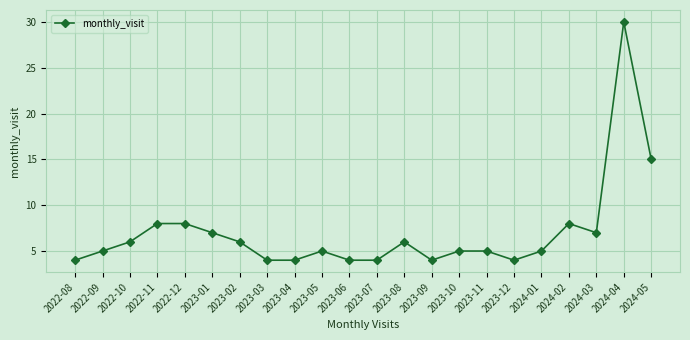

Reading right to left, what are all the values shown in this chart?

2024-05=15	2024-04=30	2024-03=7	2024-02=8	2024-01=5	2023-12=4	2023-11=5	2023-10=5	2023-09=4	2023-08=6	2023-07=4	2023-06=4	2023-05=5	2023-04=4	2023-03=4	2023-02=6	2023-01=7	2022-12=8	2022-11=8	2022-10=6	2022-09=5	2022-08=4